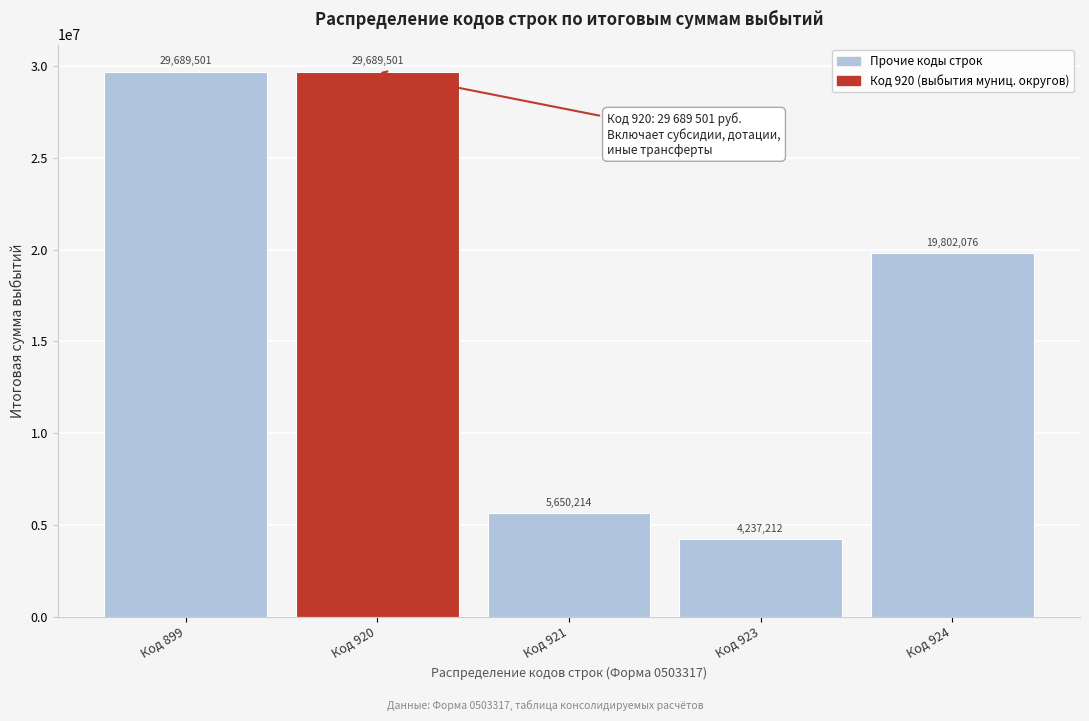

Is it true that the value at Код 921 is 5650213.5?

True